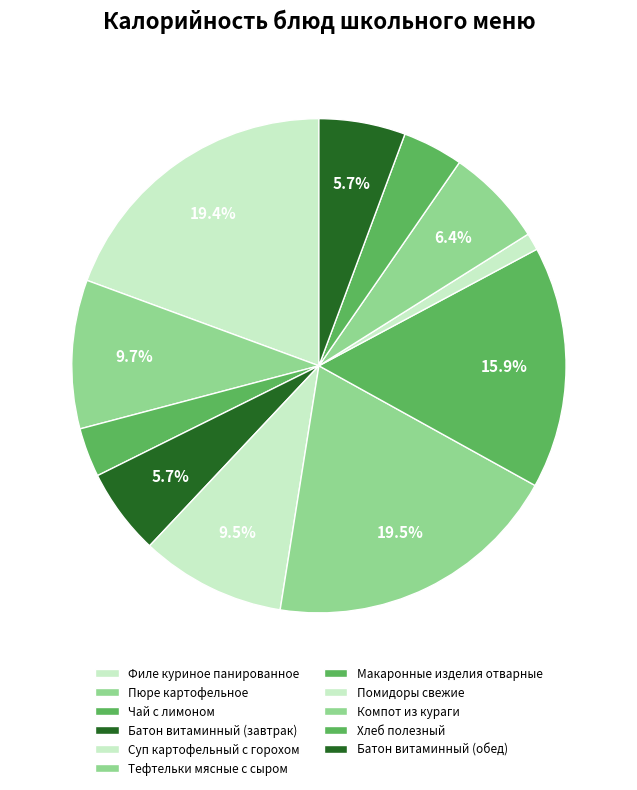

What is the total percentage of Хлеб полезный and Батон витаминный (обед)?

9.6%